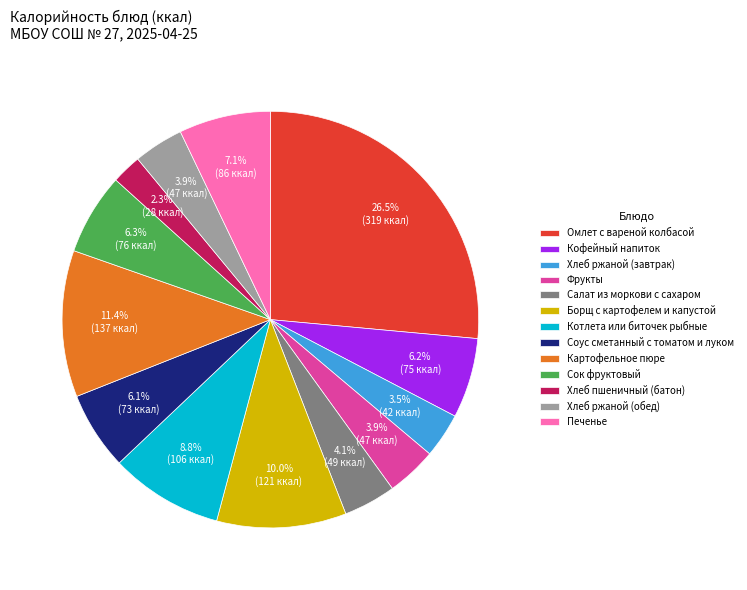

What is the smallest slice in the pie chart?

Хлеб пшеничный (батон)